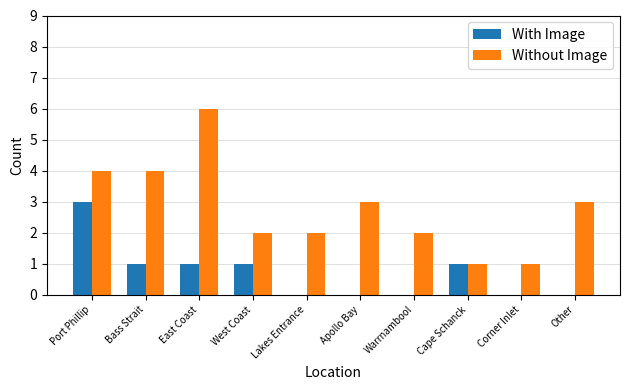

Reading left to right, transcribe all the data shown in this chart.

With Image: 3	1	1	1	0	0	0	1	0	0
Without Image: 4	4	6	2	2	3	2	1	1	3